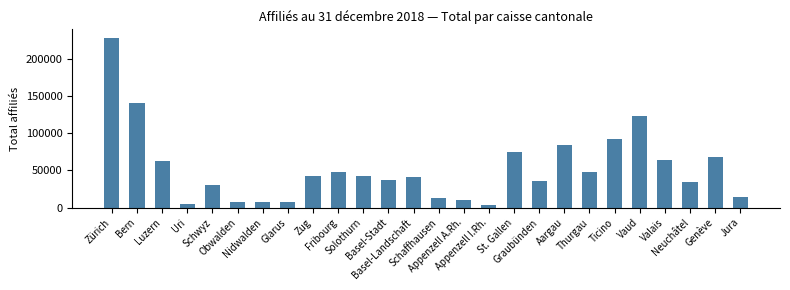

What is the value of the 4th bar from the left?

4905